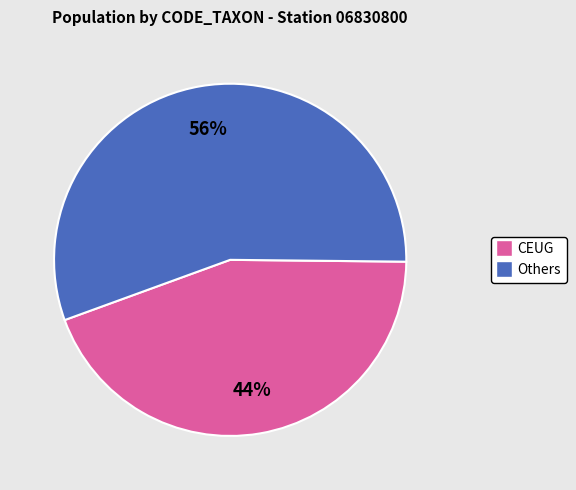

Is the sum of Others and CEUG greater than half?

Yes